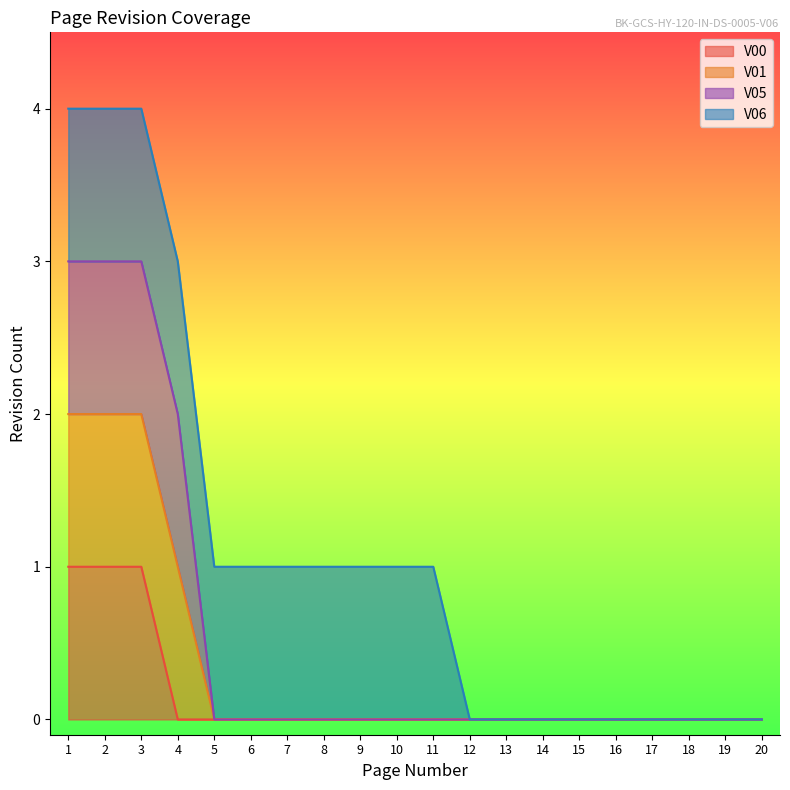

The value of V00 at 12 is 0. True or false?

False